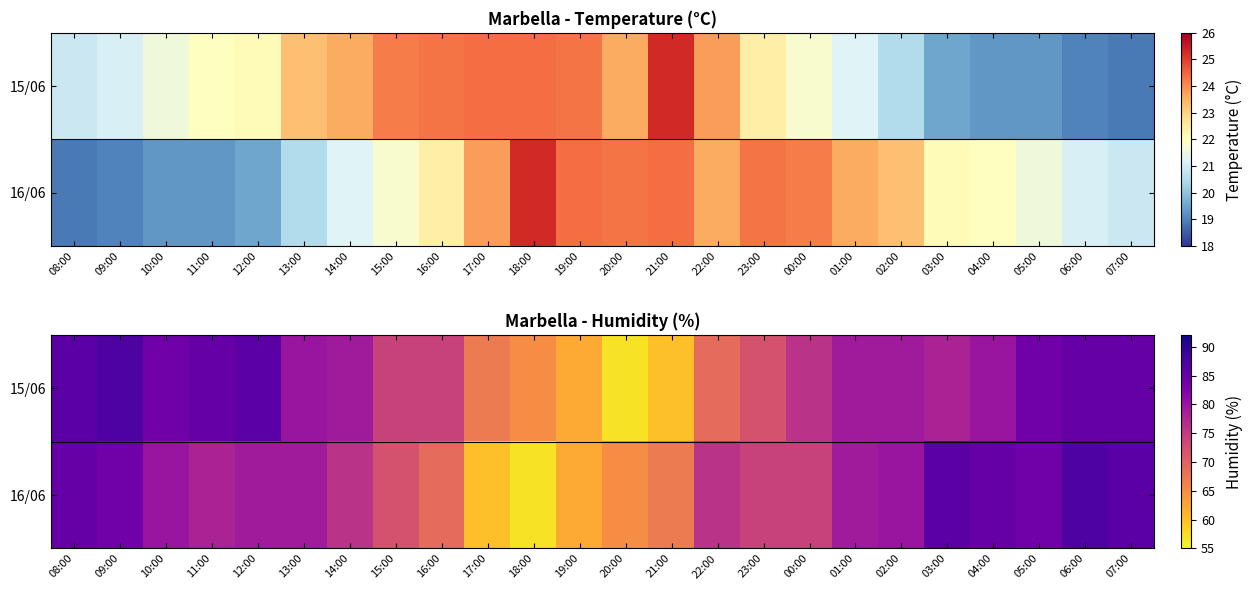

Which series has the largest total across all categories?

15/06